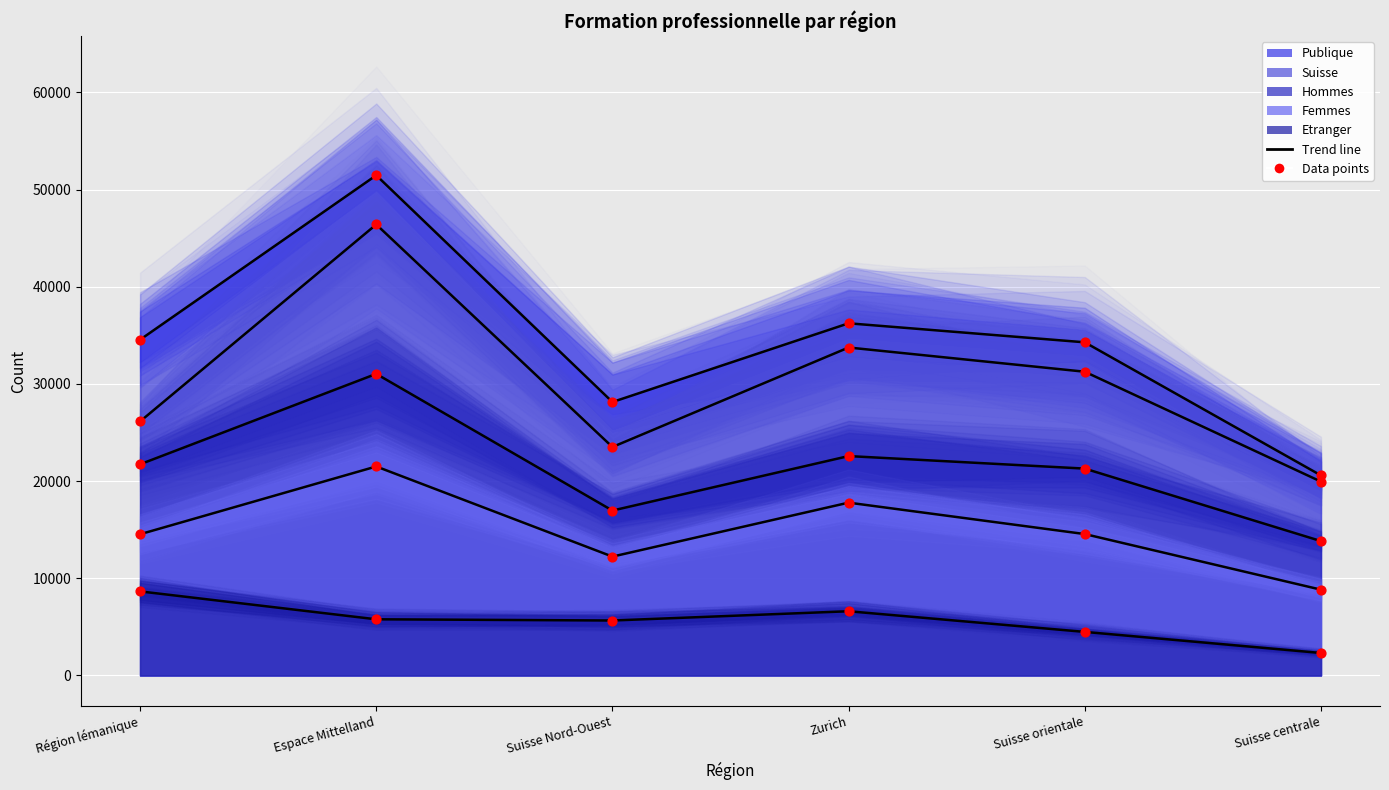

At which category is the sum across all series the highest?

Espace Mittelland